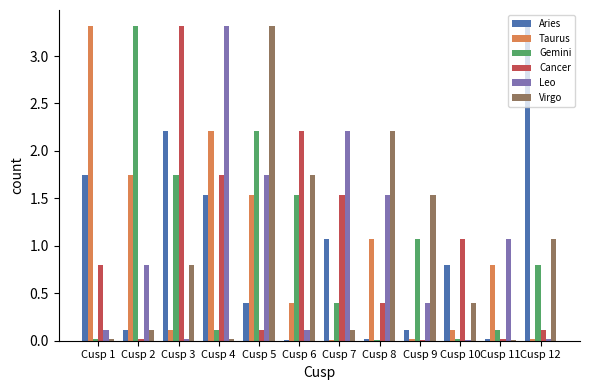

What are all the series names shown in the legend?

Aries, Taurus, Gemini, Cancer, Leo, Virgo